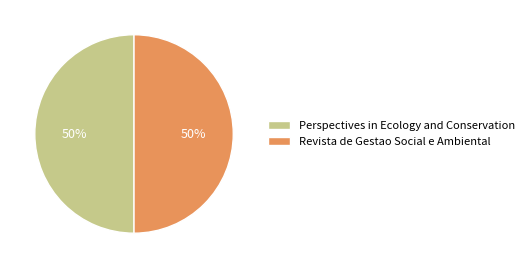

Approximately how many times larger is the value at Perspectives in Ecology and Conservation compared to Revista de Gestao Social e Ambiental?

1.0